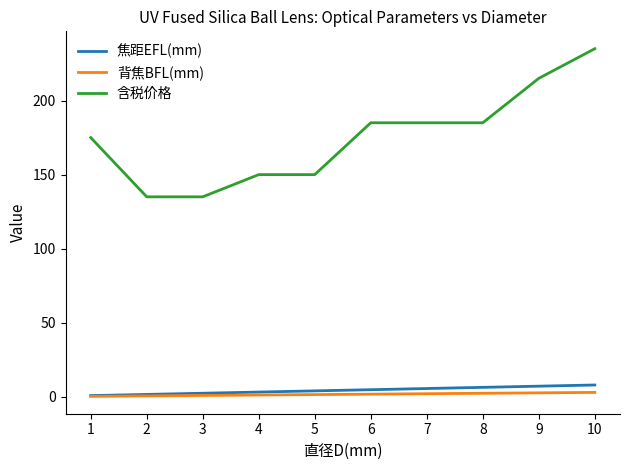

Is it true that 焦距EFL(mm) equals 7.2 at 9?

True